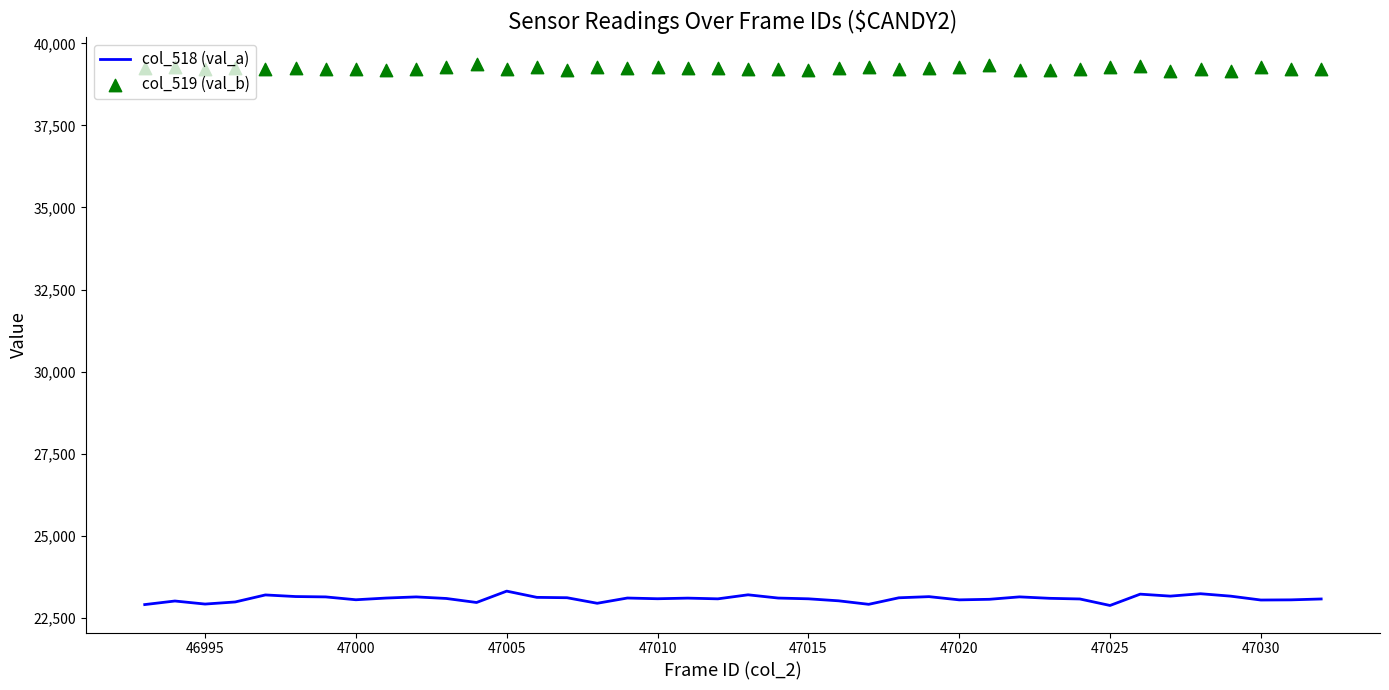

What are all the series names shown in the legend?

col_518 (val_a), col_519 (val_b)